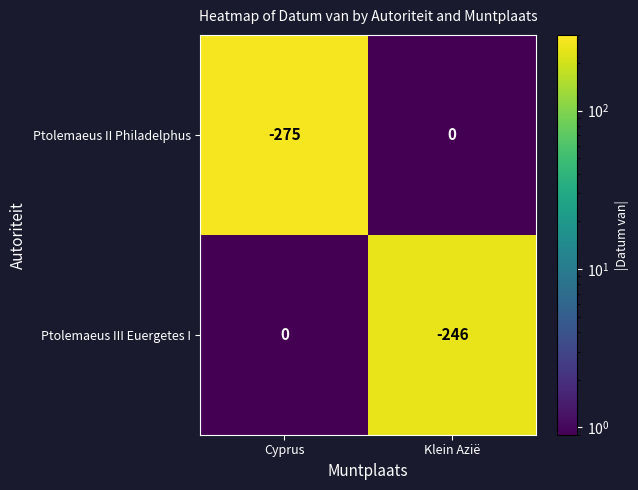

At which category is the sum across all series the highest?

Klein Azië